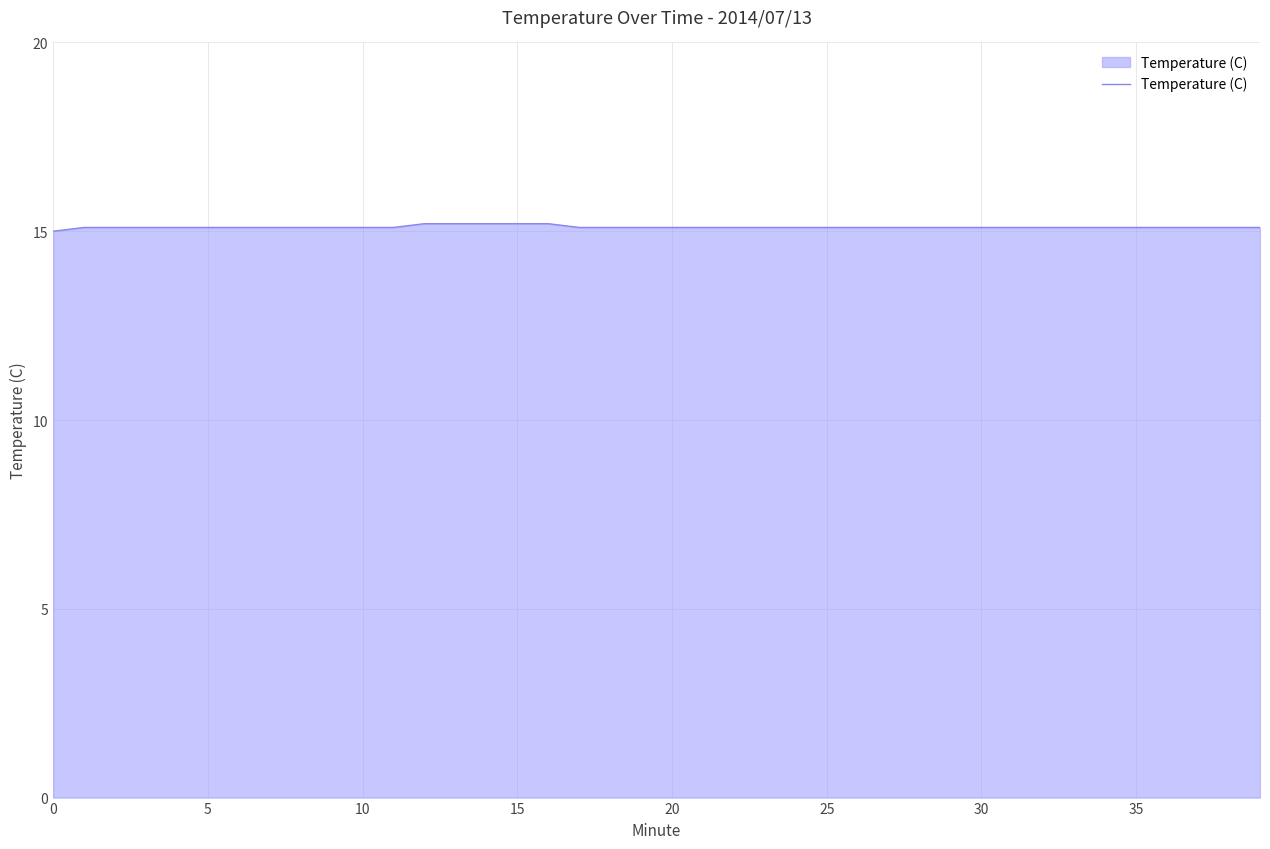

What is the smallest value displayed?

15.0